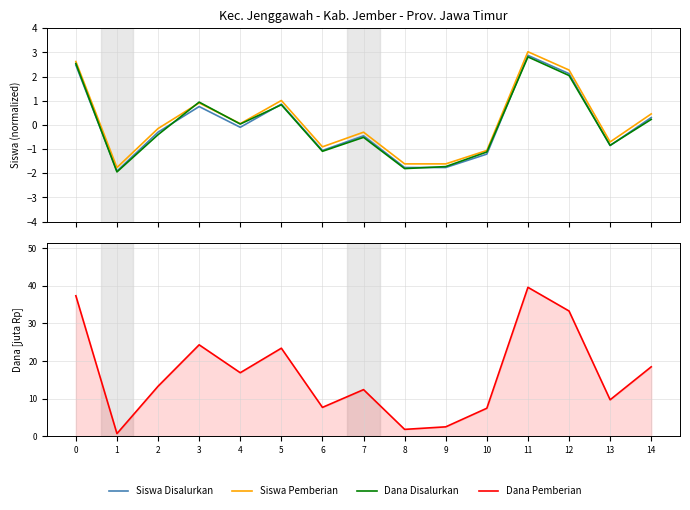

Does the chart display data point markers on the line(s)?

No